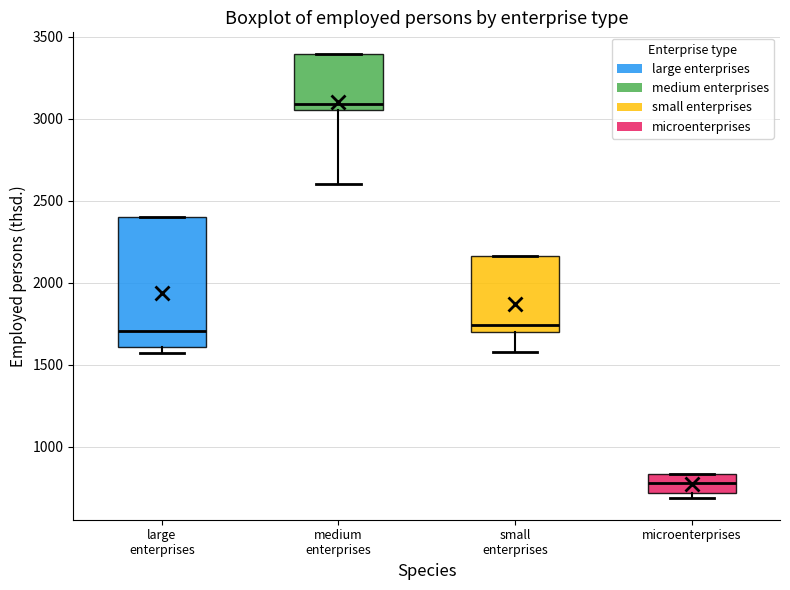

Reading left to right, read every box against the y-axis: the position of its median line, the range the box covers, and the ends of its whiskers. The values are not printed on the chart, so give them approximately, as read against the axis.

large enterprises: median 1700, box 1600 to 2400, whiskers 1550 to 2400
medium enterprises: median 3100, box 3050 to 3400, whiskers 2600 to 3400
small enterprises: median 1750, box 1700 to 2150, whiskers 1600 to 2150
microenterprises: median 800, box 700 to 850, whiskers 700 (just below the box's lower edge) to 850